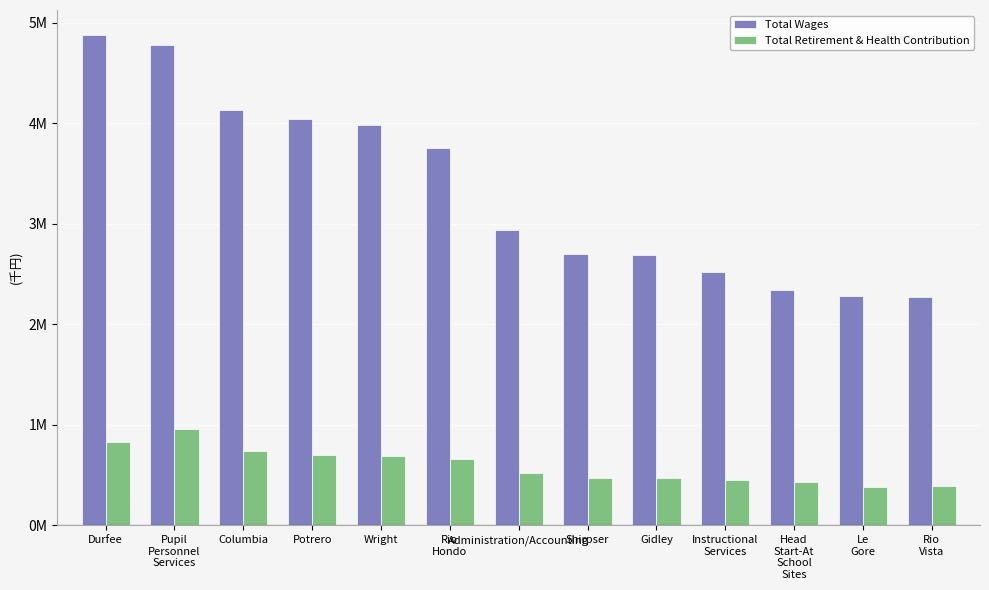

What are all the series names shown in the legend?

Total Wages, Total Retirement & Health Contribution